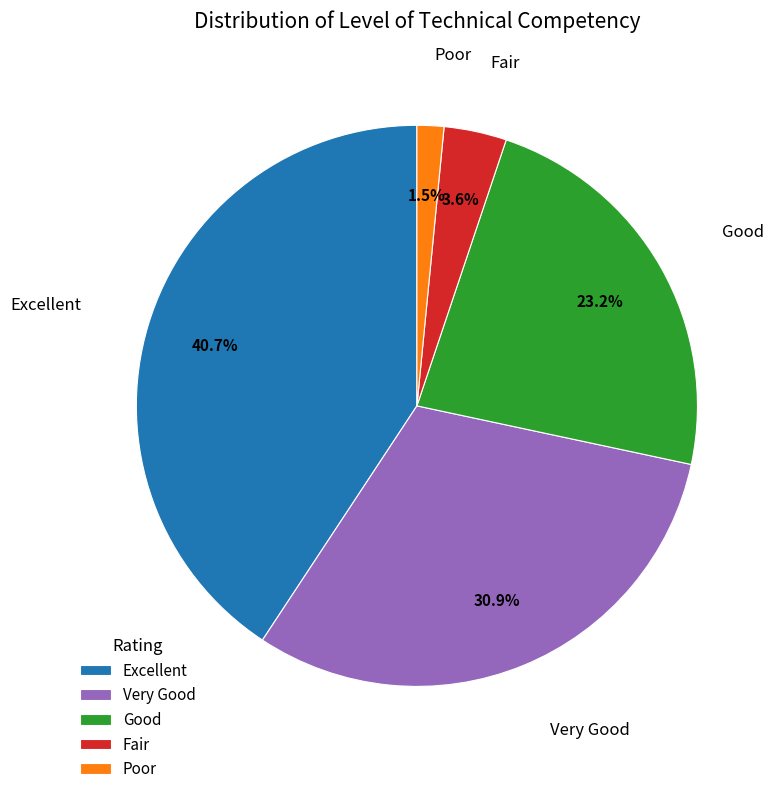

Between Very Good and Good, which is larger?

Very Good